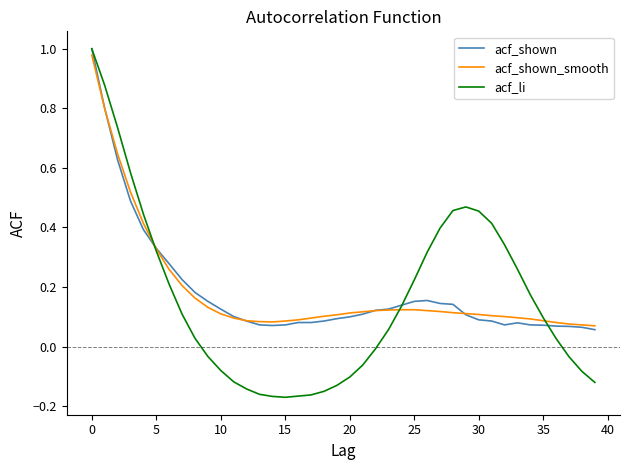

Does the chart have visible grid lines?

No